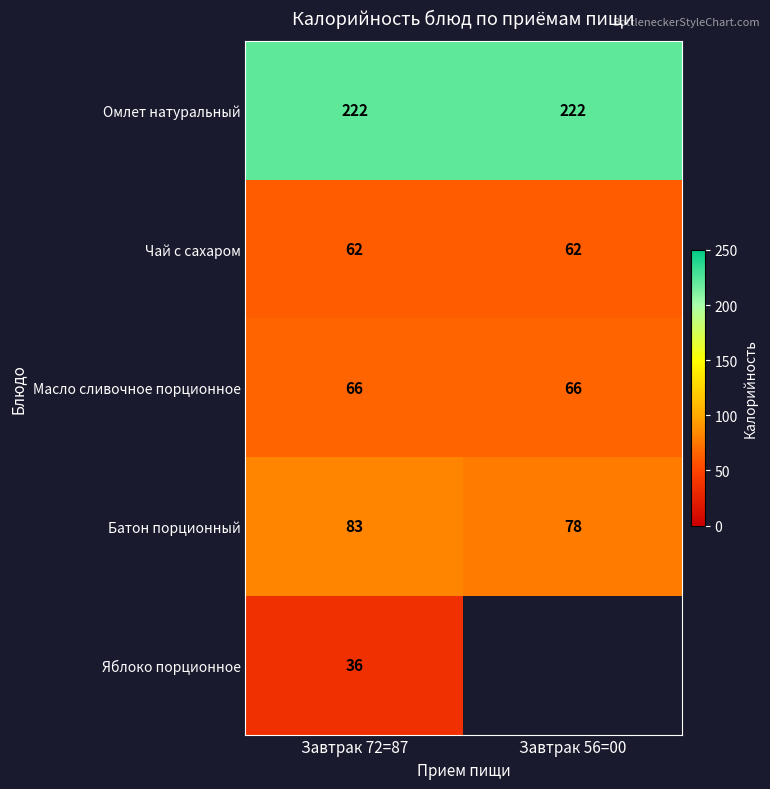

What is the average value of the Чай с сахаром series?

62